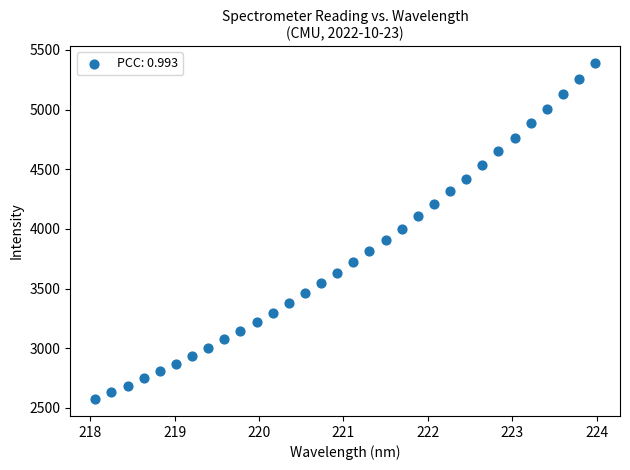

What is the range of X values (max minus min)?

5.9